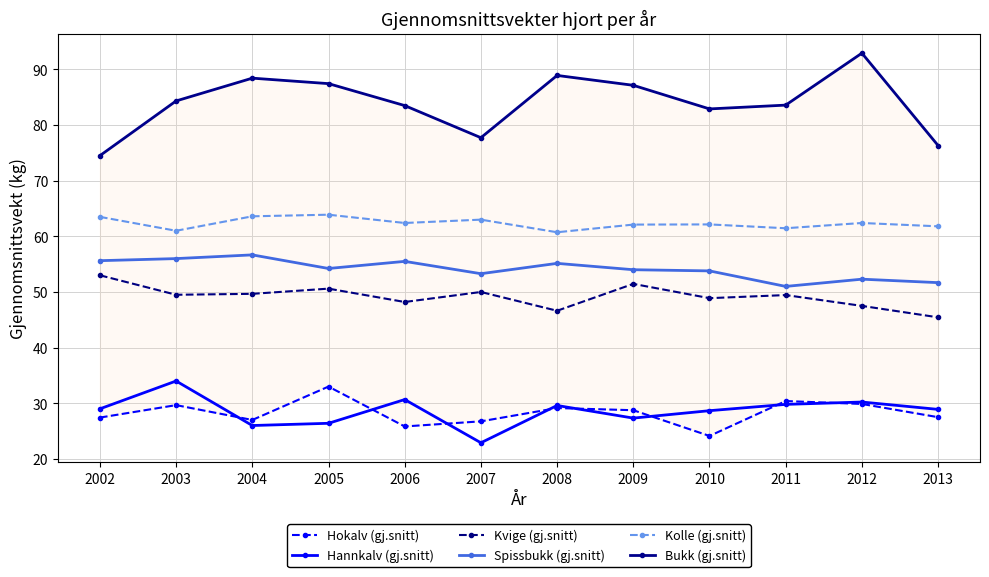

Count the number of categories in the chart.

12